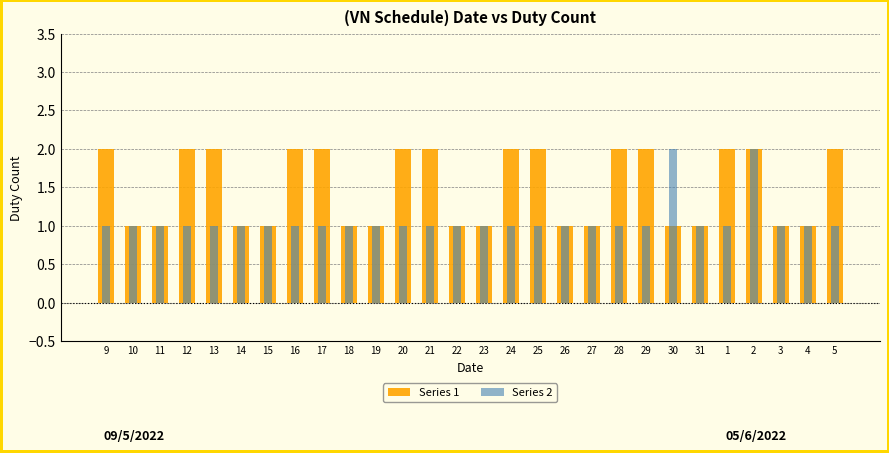

What is the minimum value for Series 1?

1